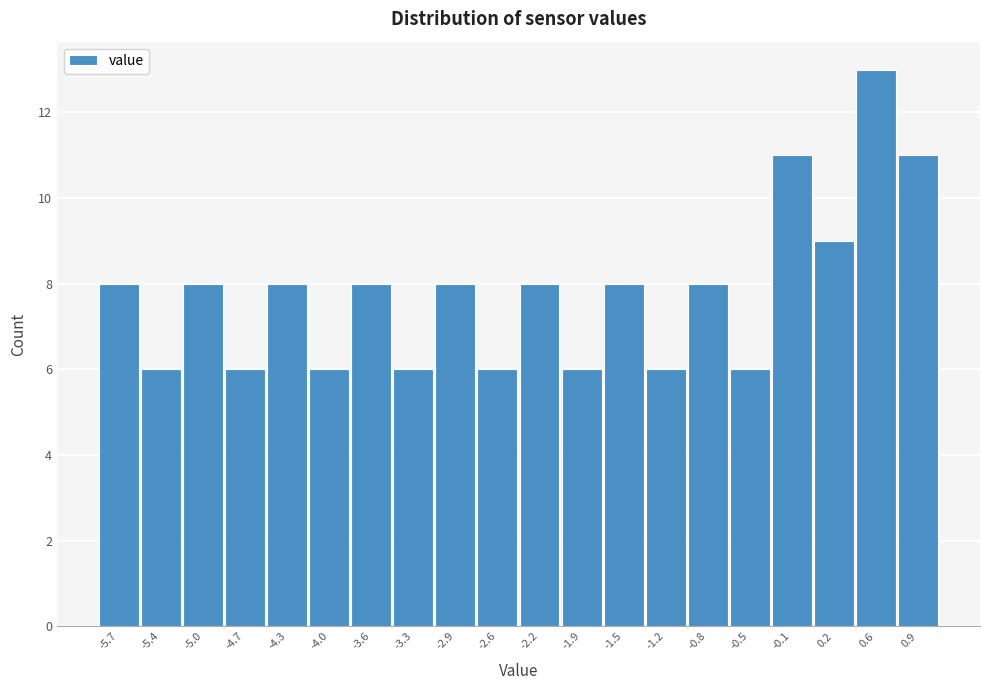

Reading left to right, transcribe this chart: for each bar, give the range it covers on the x-axis and its height. The values are not printed on the chart, so give them approximately, as read against the axis.

-5.90 to -5.55: 8
-5.55 to -5.20: 6
-5.20 to -4.85: 8
-4.85 to -4.50: 6
-4.50 to -4.15: 8
-4.15 to -3.80: 6
-3.80 to -3.45: 8
-3.45 to -3.10: 6
-3.10 to -2.75: 8
-2.75 to -2.40: 6
-2.40 to -2.05: 8
-2.05 to -1.70: 6
-1.70 to -1.35: 8
-1.35 to -1.00: 6
-1.00 to -0.65: 8
-0.65 to -0.30: 6
-0.30 to 0.05: 11
0.05 to 0.40: 9
0.40 to 0.75: 13
0.75 to 1.10: 11